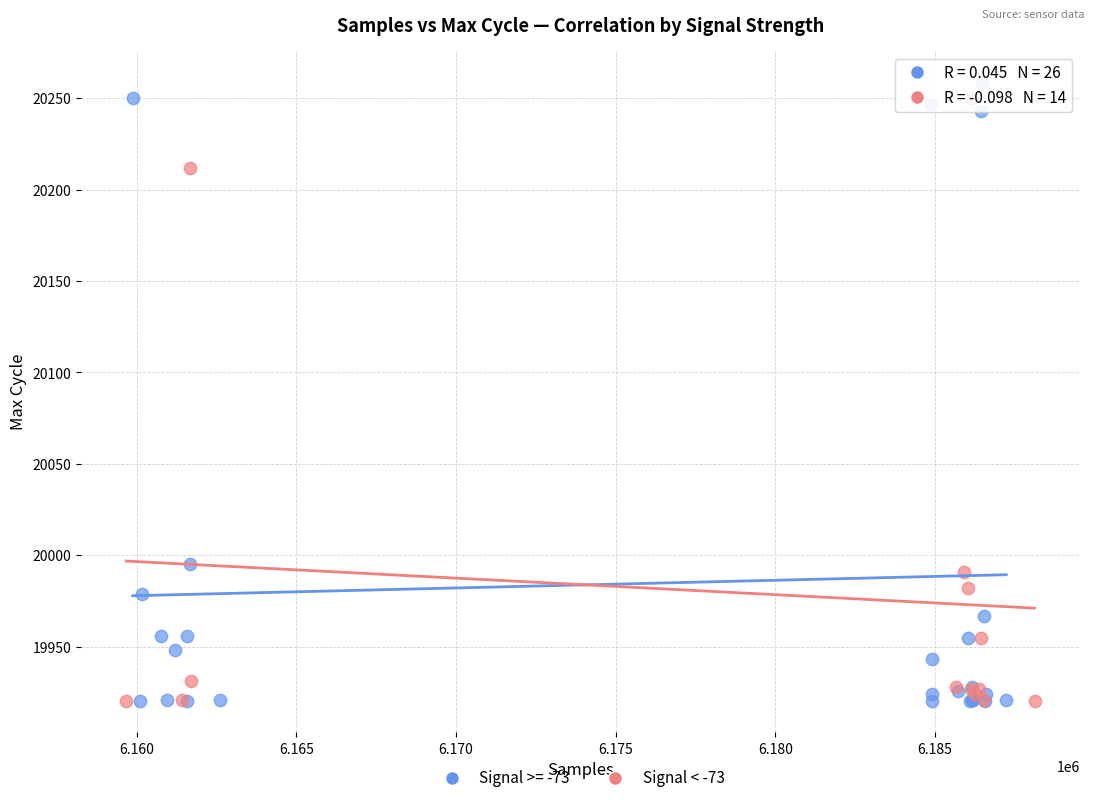

What are all the series names shown in the legend?

Signal >= -73, Signal < -73